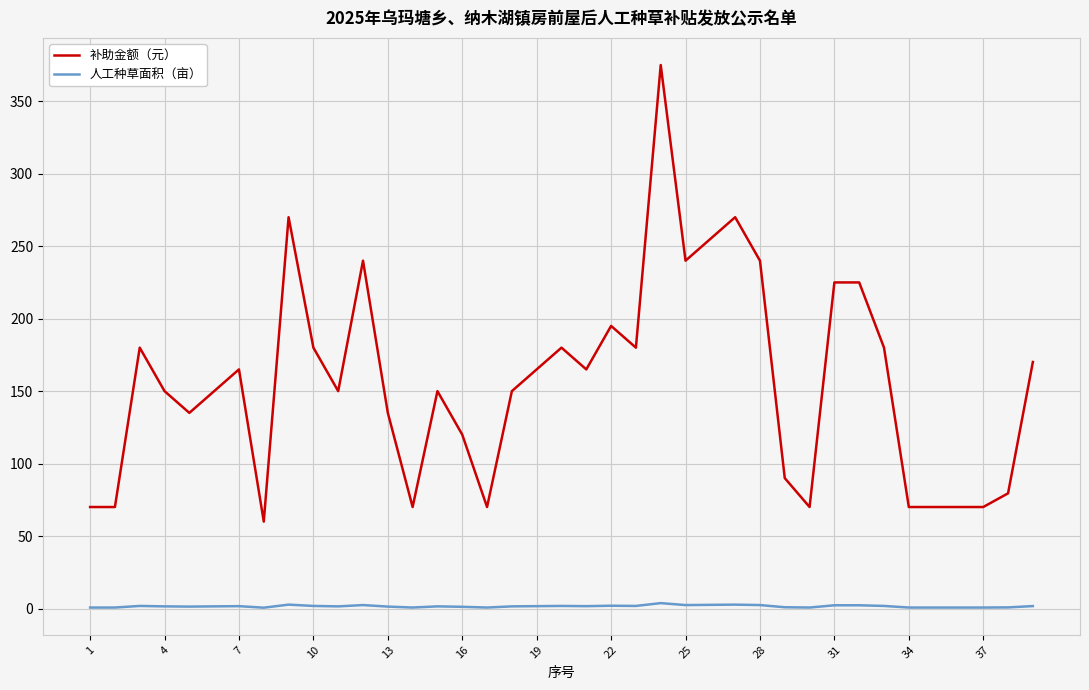

Which series has the largest range (max minus min)?

补助金额（元）